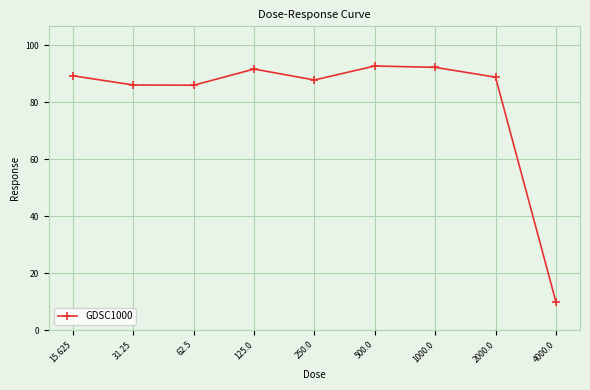

Reading left to right, extract all data points from this chart.

15.625=89.2	31.25=86.0	62.5=86.0	125.0=91.6	250.0=87.8	500.0=92.7	1000.0=92.2	2000.0=88.8	4000.0=10.0